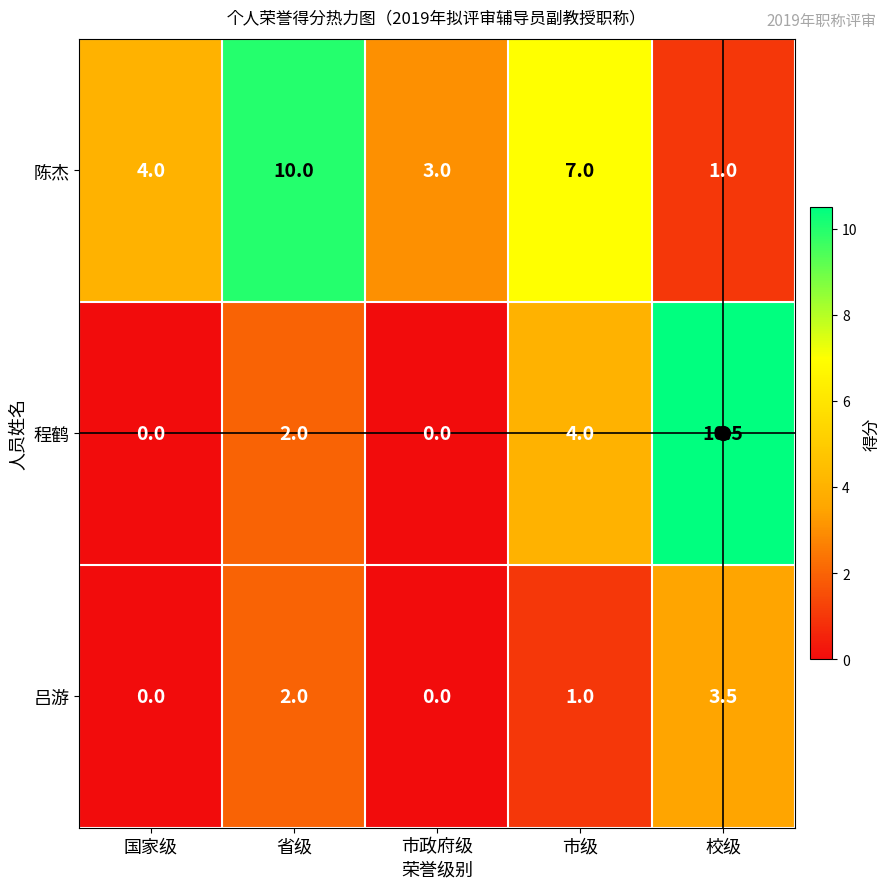

What is the difference between the 吕游 values at 校级 and 国家级?

3.5